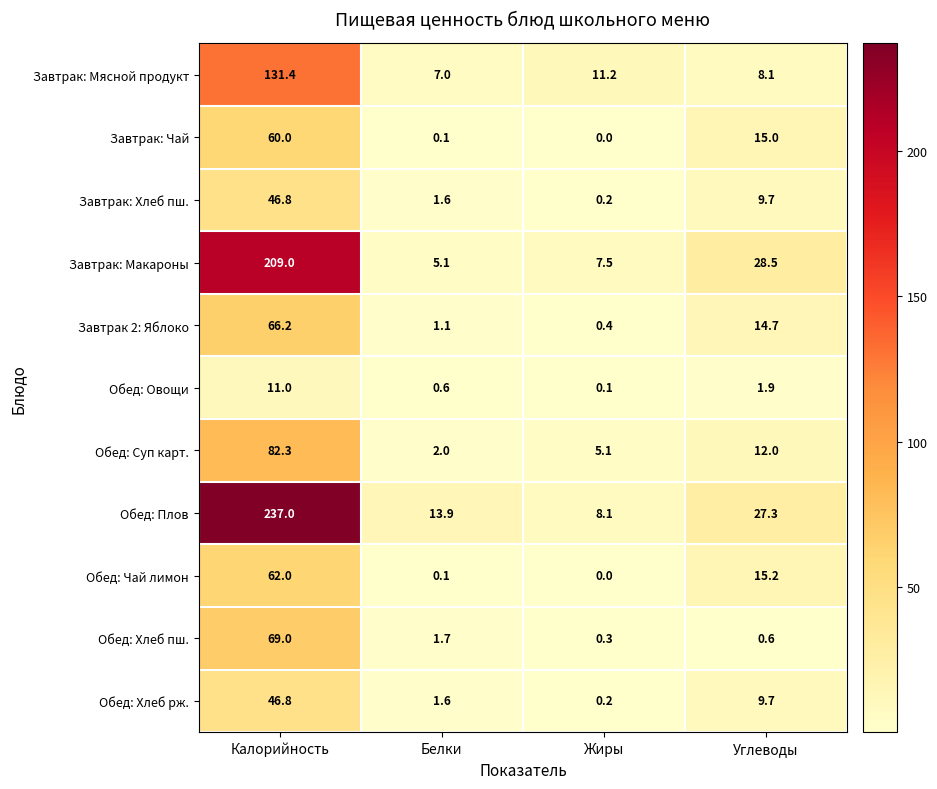

What is the difference between the maximum and minimum values in the Обед: Чай лимон series?

62.0